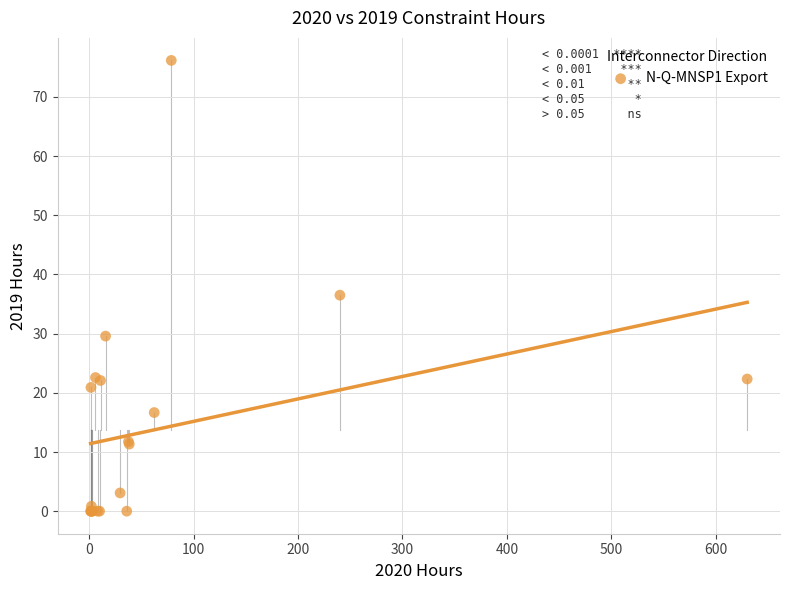

What Y value in the scatter plot is closest to 38?

36.5